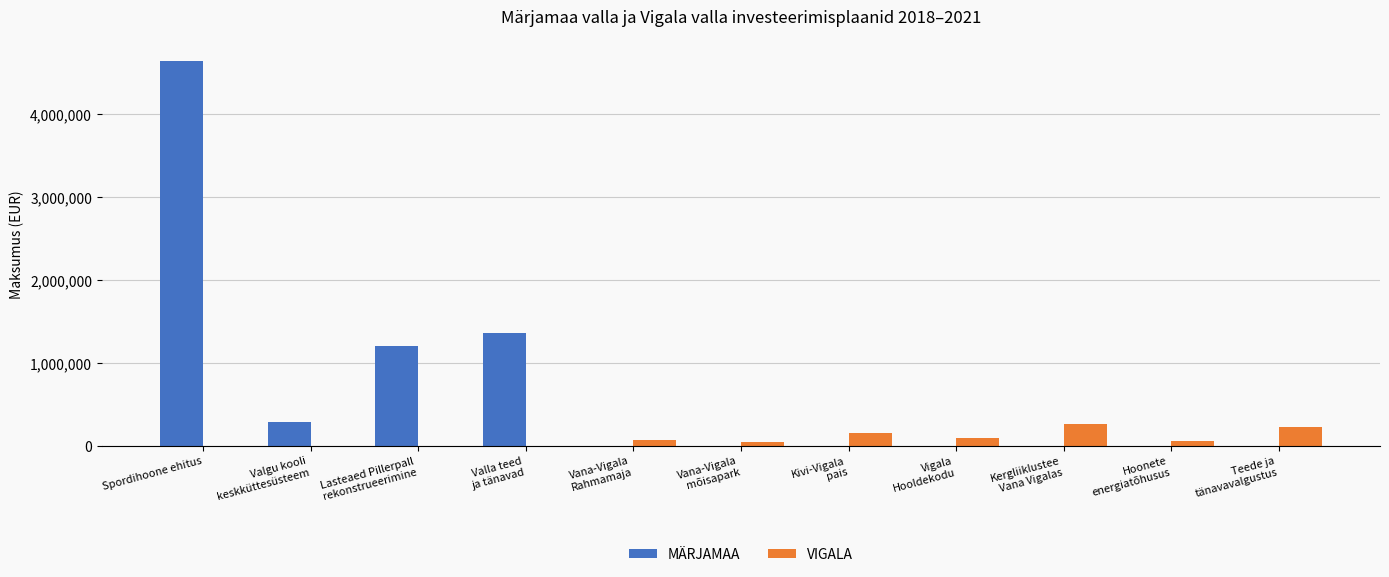

The value of MÄRJAMAA at Spordihoone ehitus is 6042521. True or false?

False